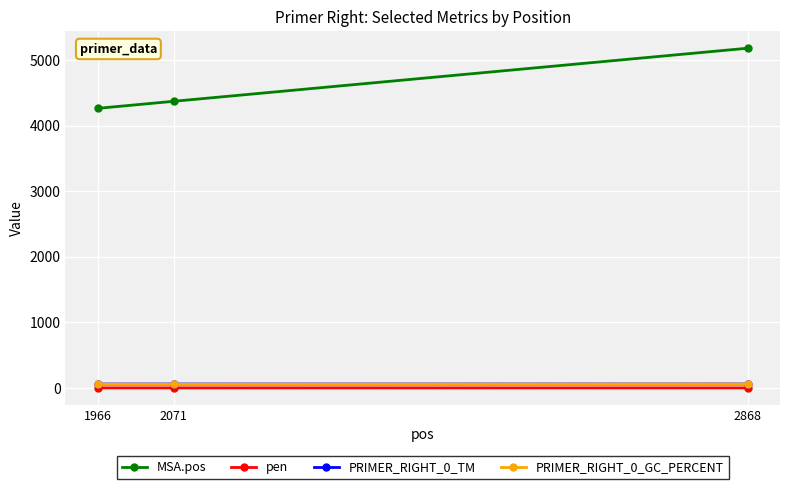

Between 2071 and 2868, which series saw the biggest shift?

MSA.pos